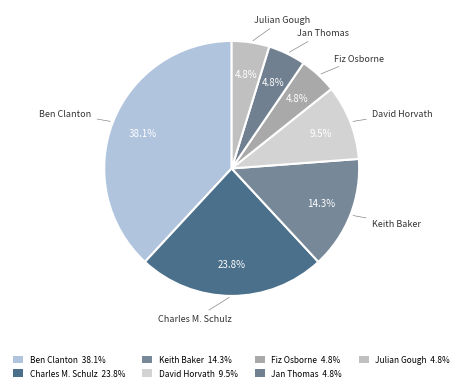

What portion of the pie excludes Charles M. Schulz?

76.2%